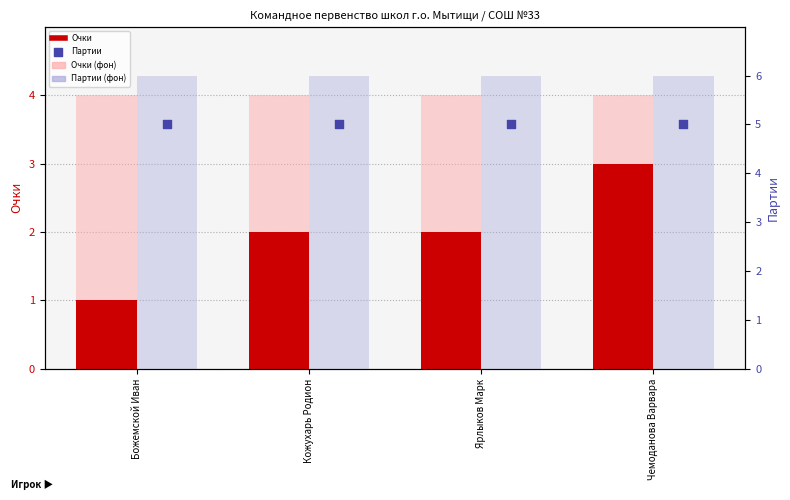

What is the total value across all series at Чемоданова Варвара?

18